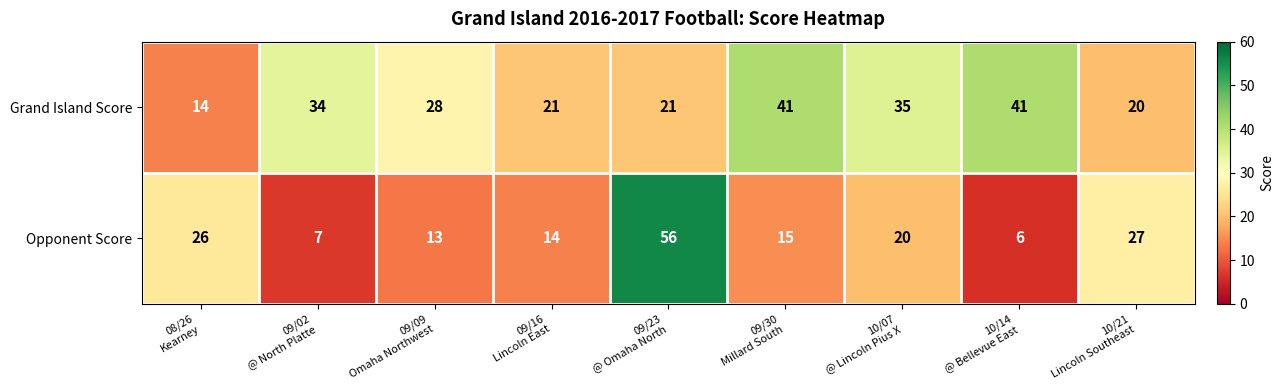

Which series has the largest total across all categories?

Grand Island Score